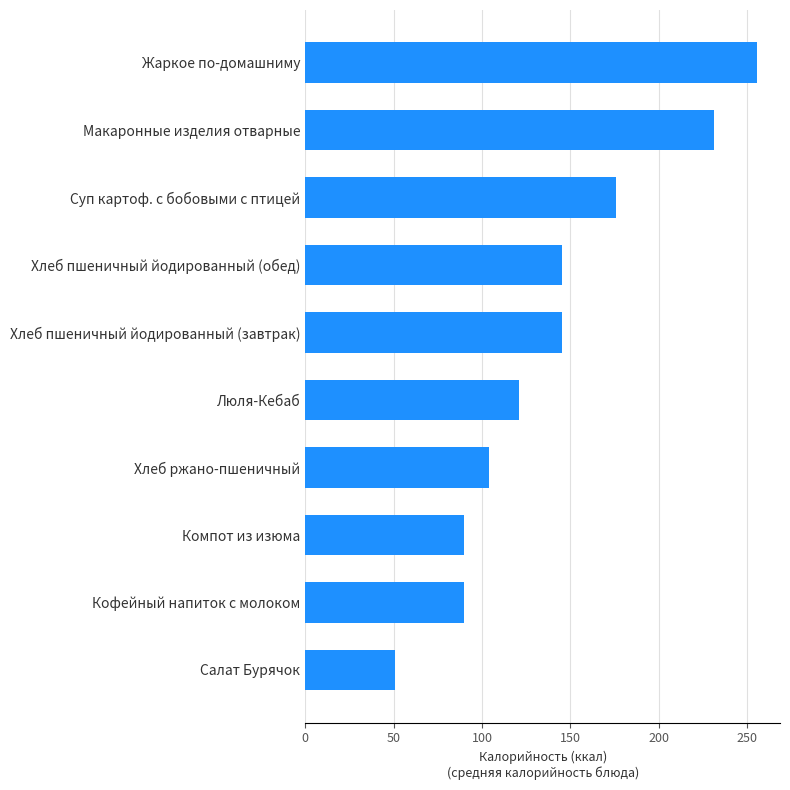

How many values exceed 145?

5